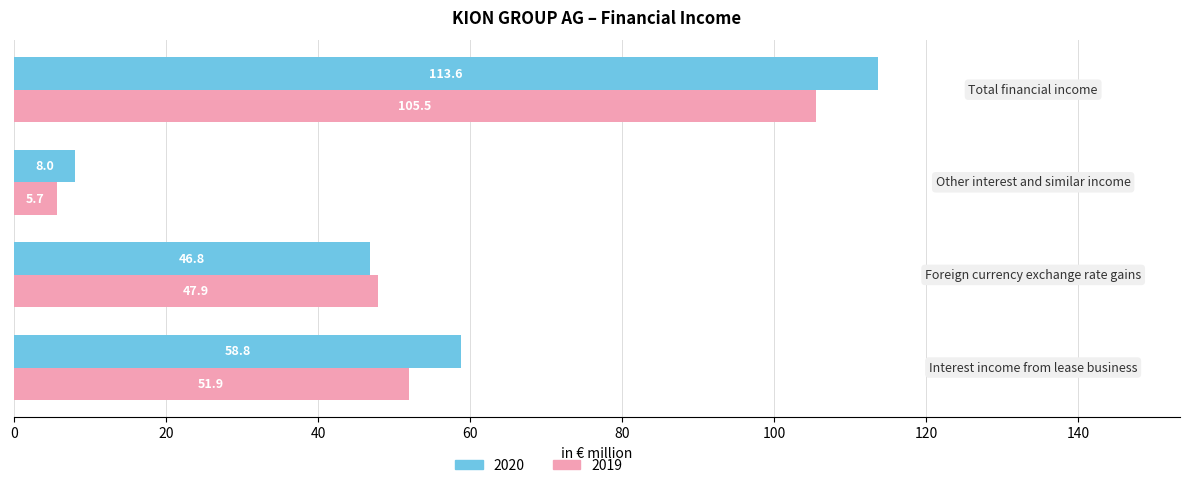

What are all the series names shown in the legend?

2020, 2019